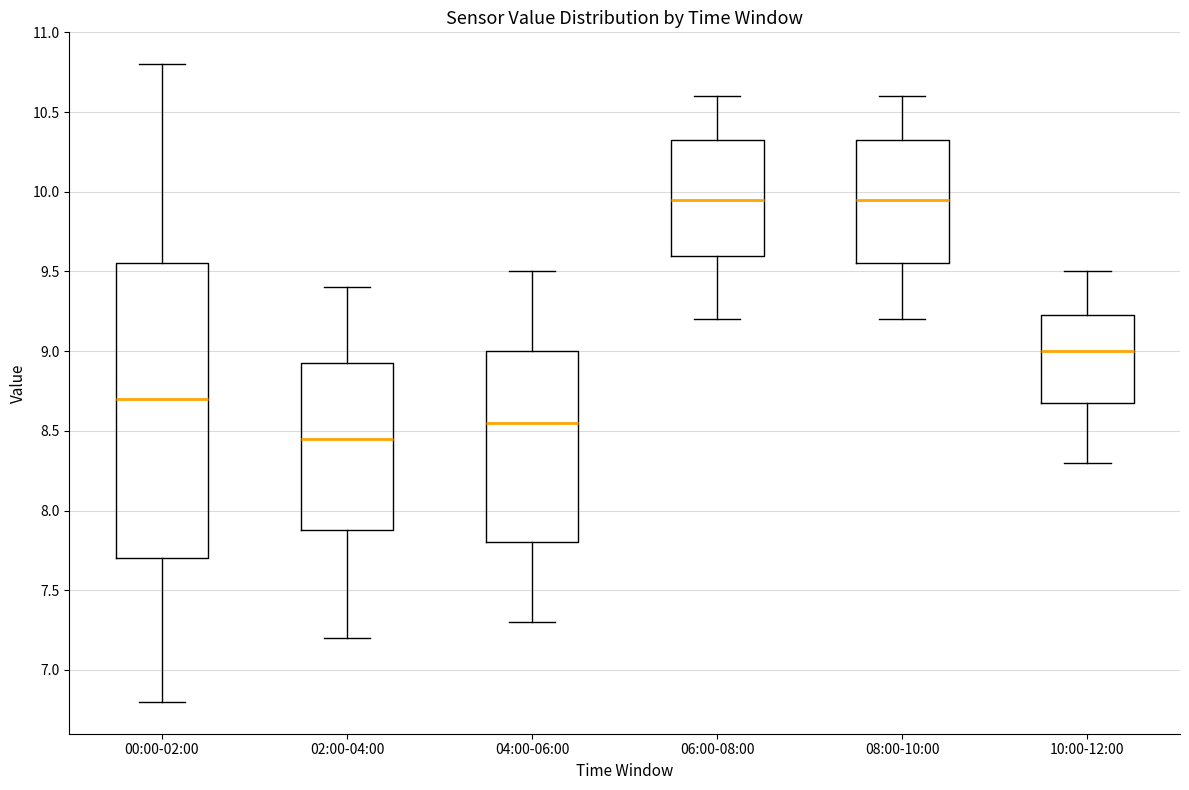

Comparing the boxes themselves (not the whiskers), which one is the tallest?

00:00-02:00